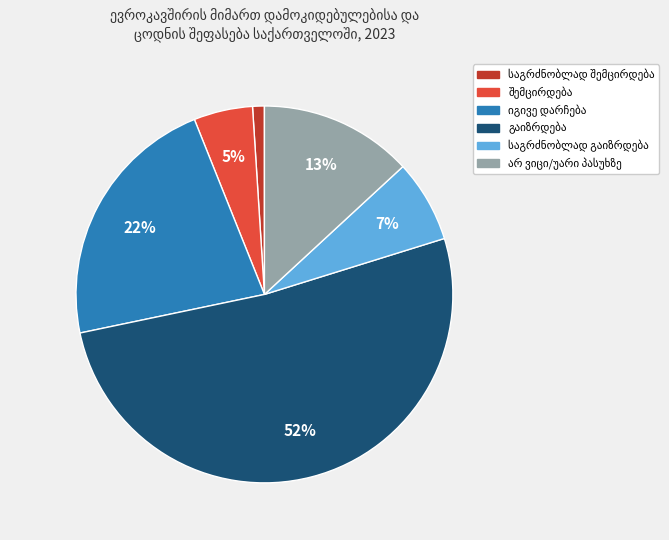

To the nearest percent, what is the difference between the largest and smallest slice percentages?

51%